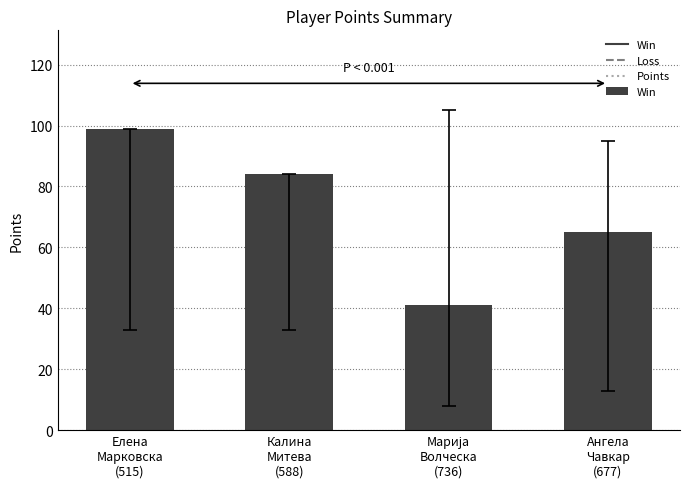

What is the greatest value displayed?

99